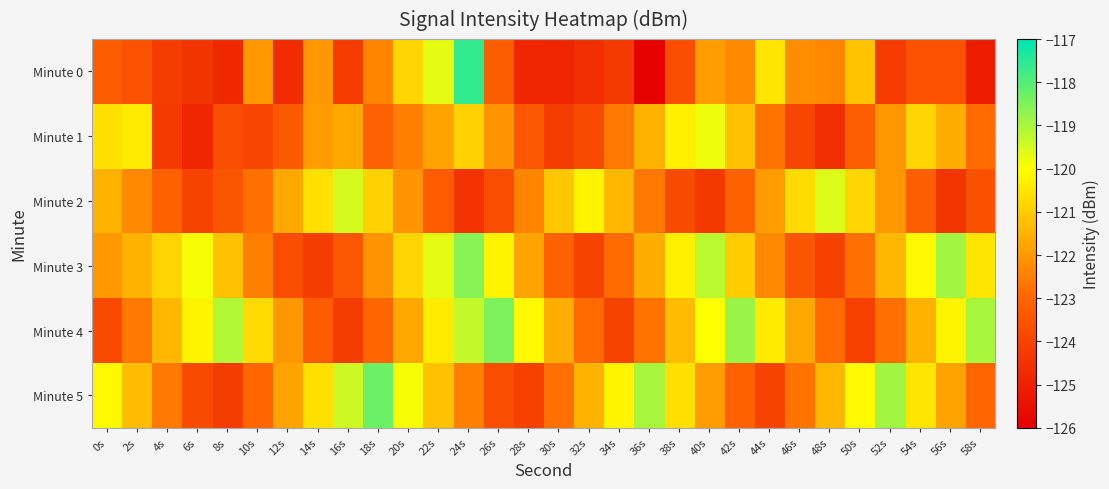

Which has a higher value, 52s or 34s?

52s